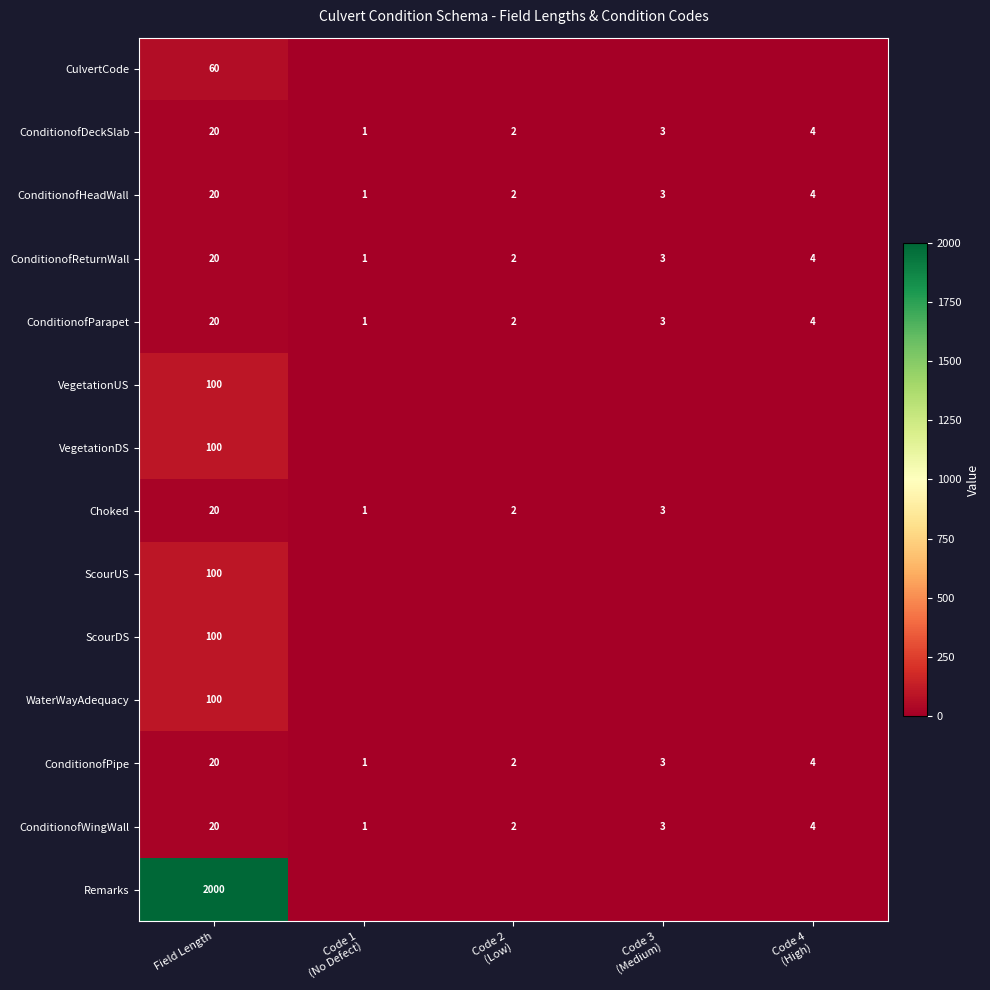

How many data points does each series have?

5